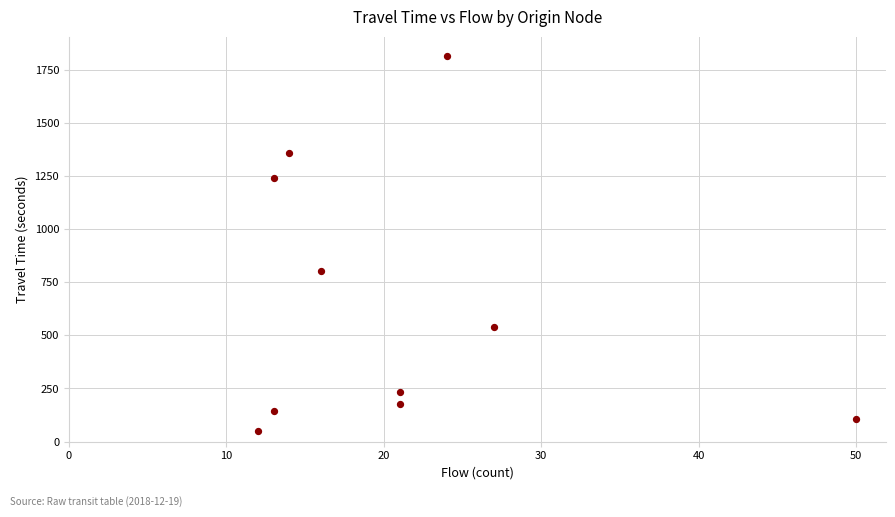

What is the average Y value?

647